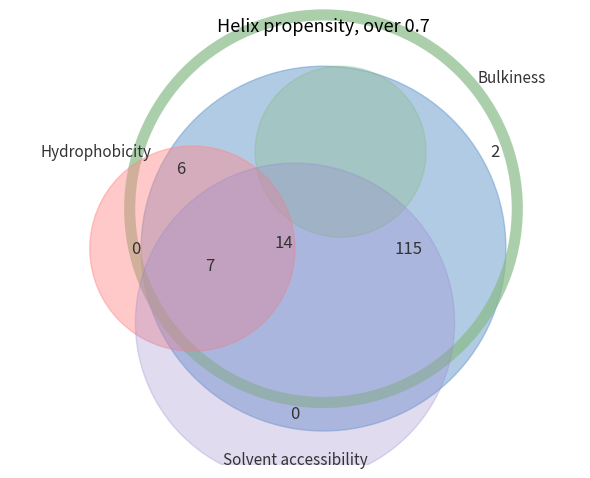

How many segments does this pie chart have?

16